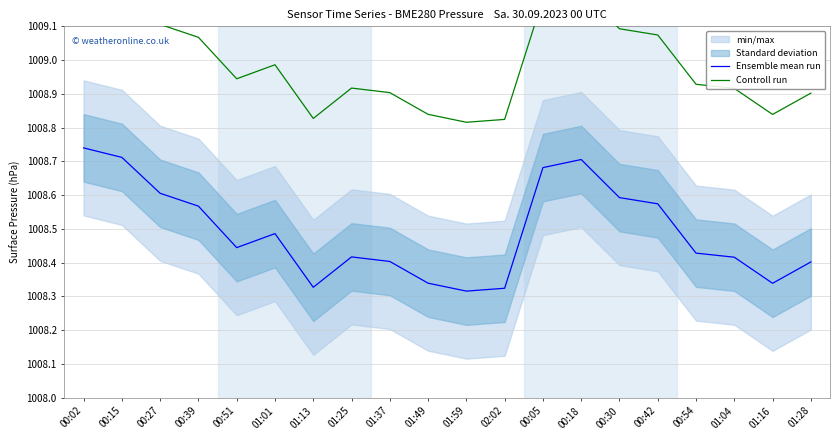

List the series in order of their overall mean, highest first.

Controll run, Ensemble mean run